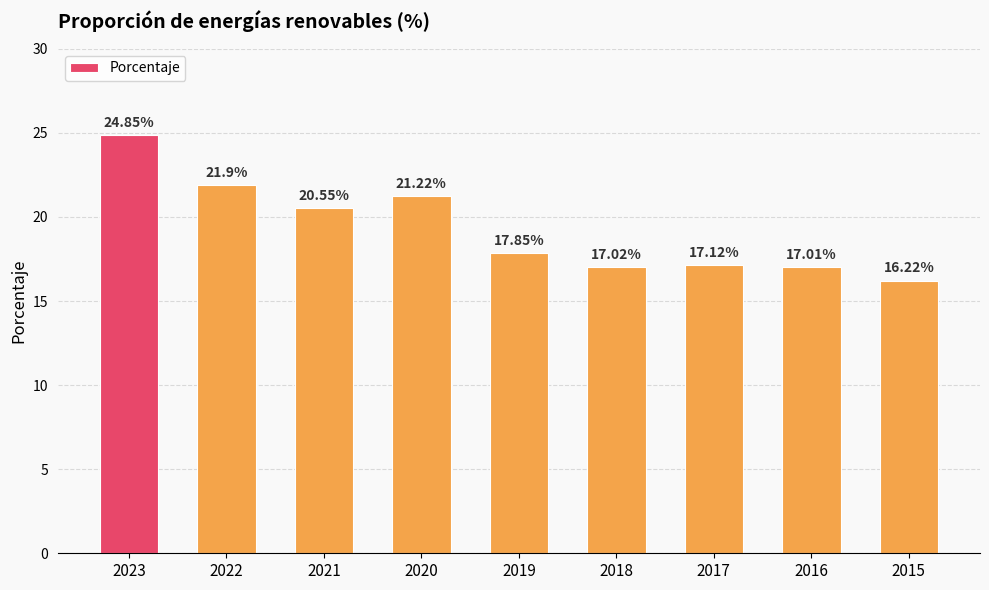

What is the average value?

19.3